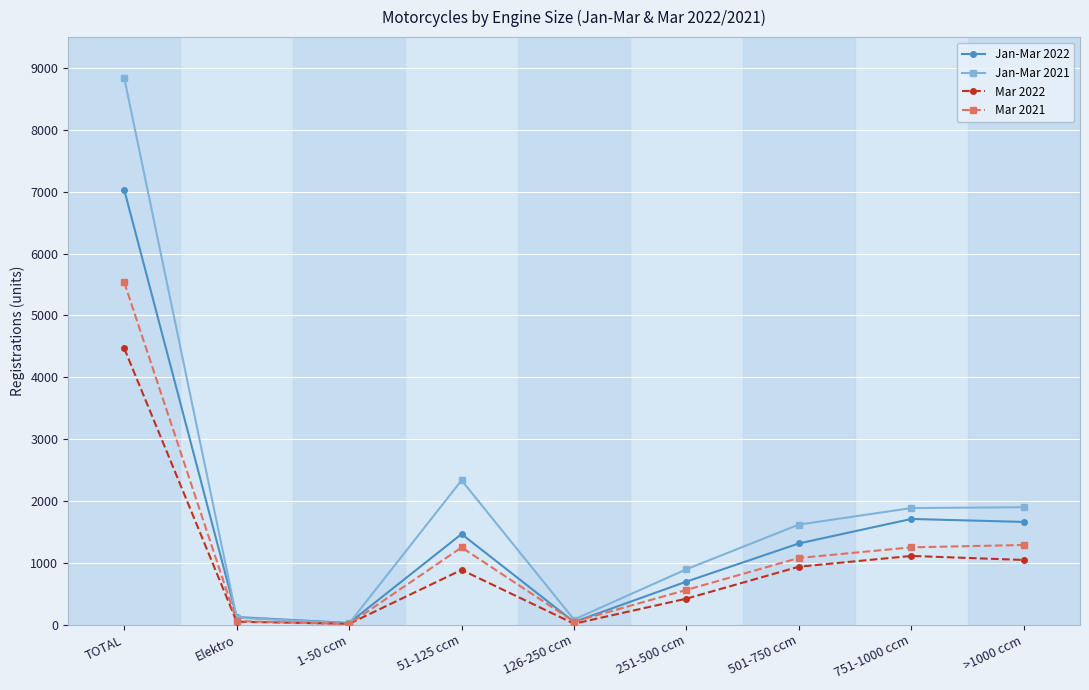

How many interior local valleys does the Jan-Mar 2021 series have?

2